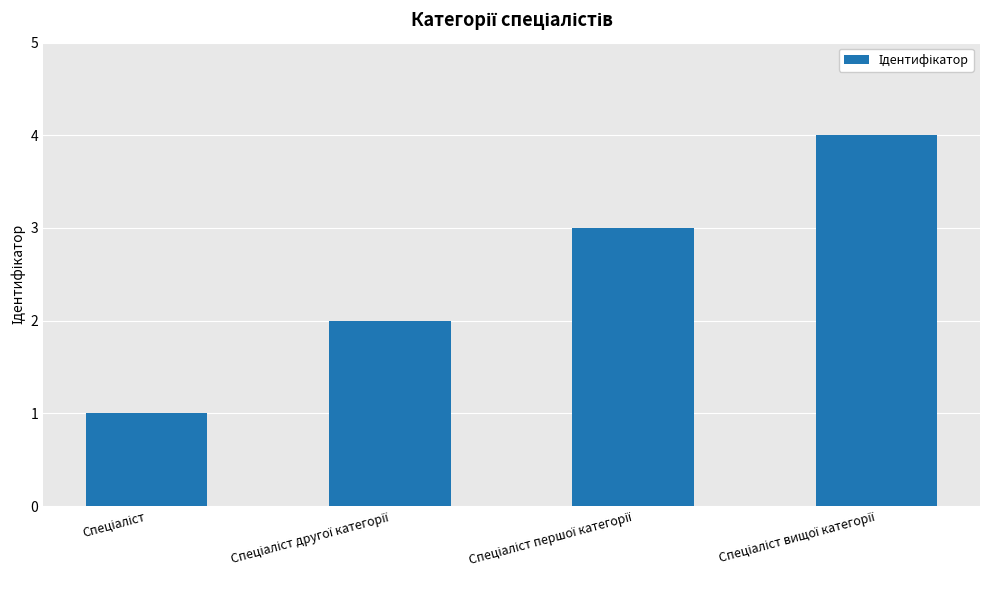

How many bars are there in total?

4